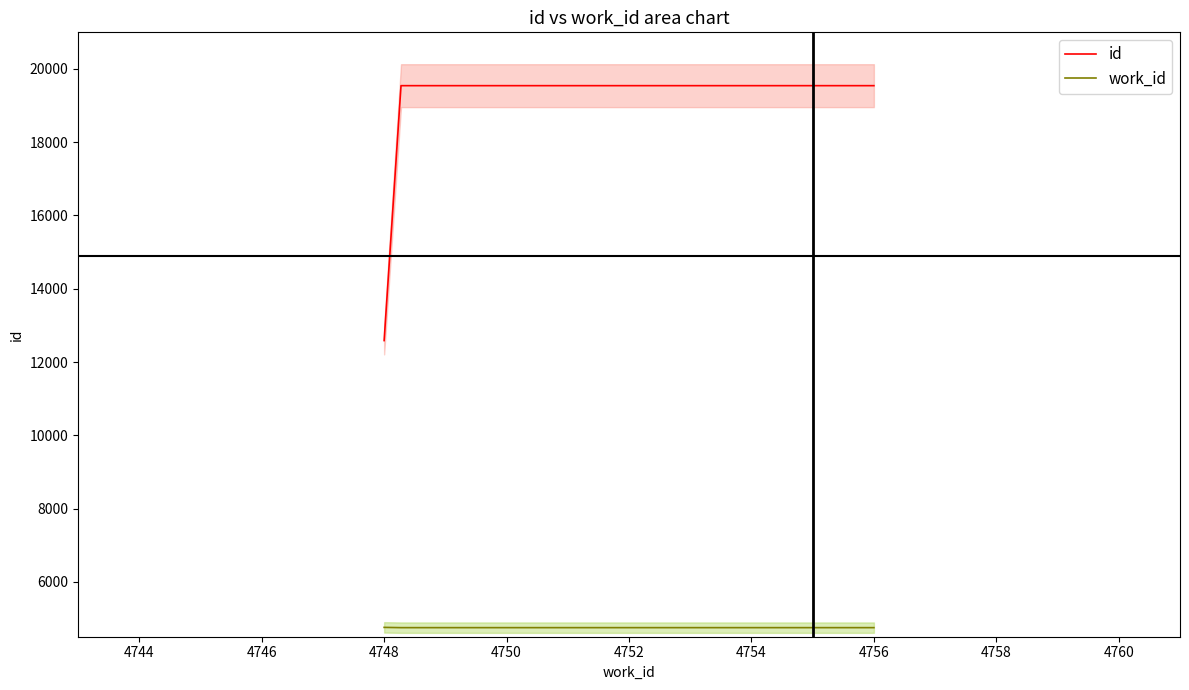

What is the value of the id point at the 7th from the left?

19544